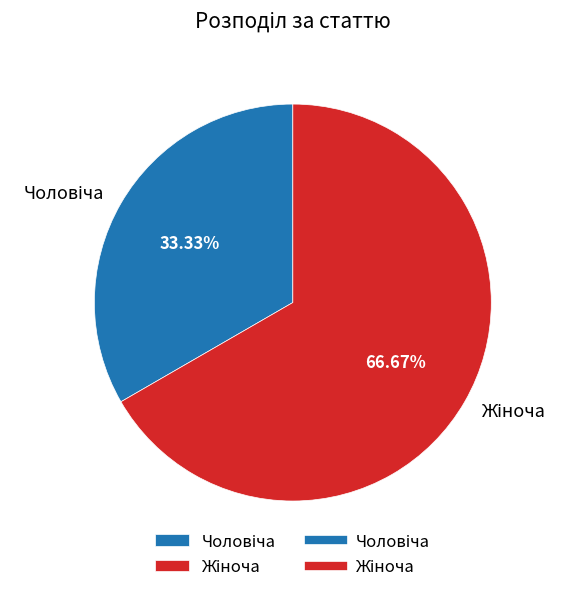

Does any single category account for the majority?

Yes